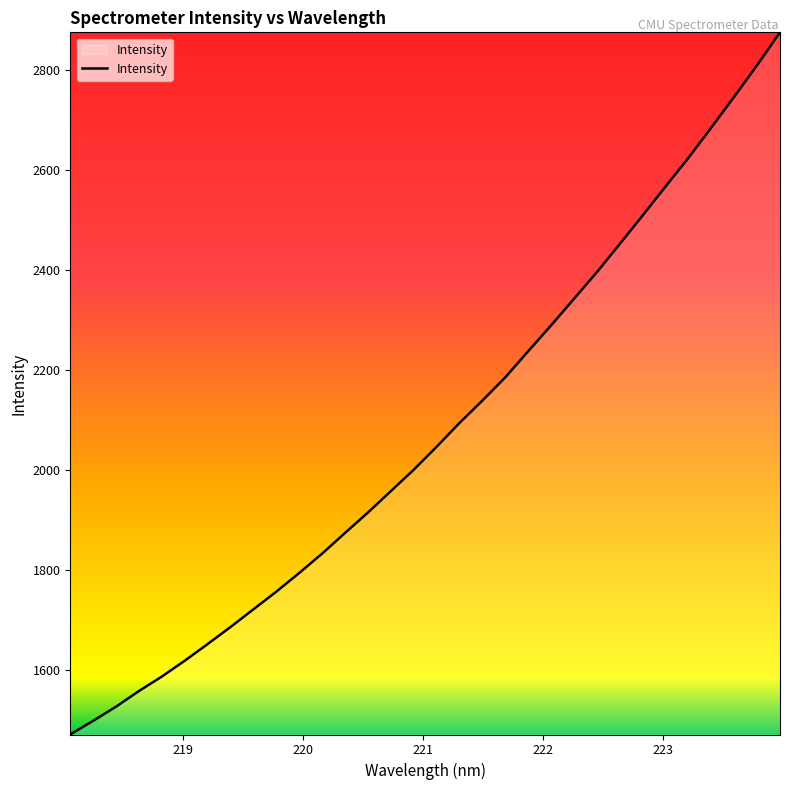

What is the difference between the maximum and minimum values?

1403.9